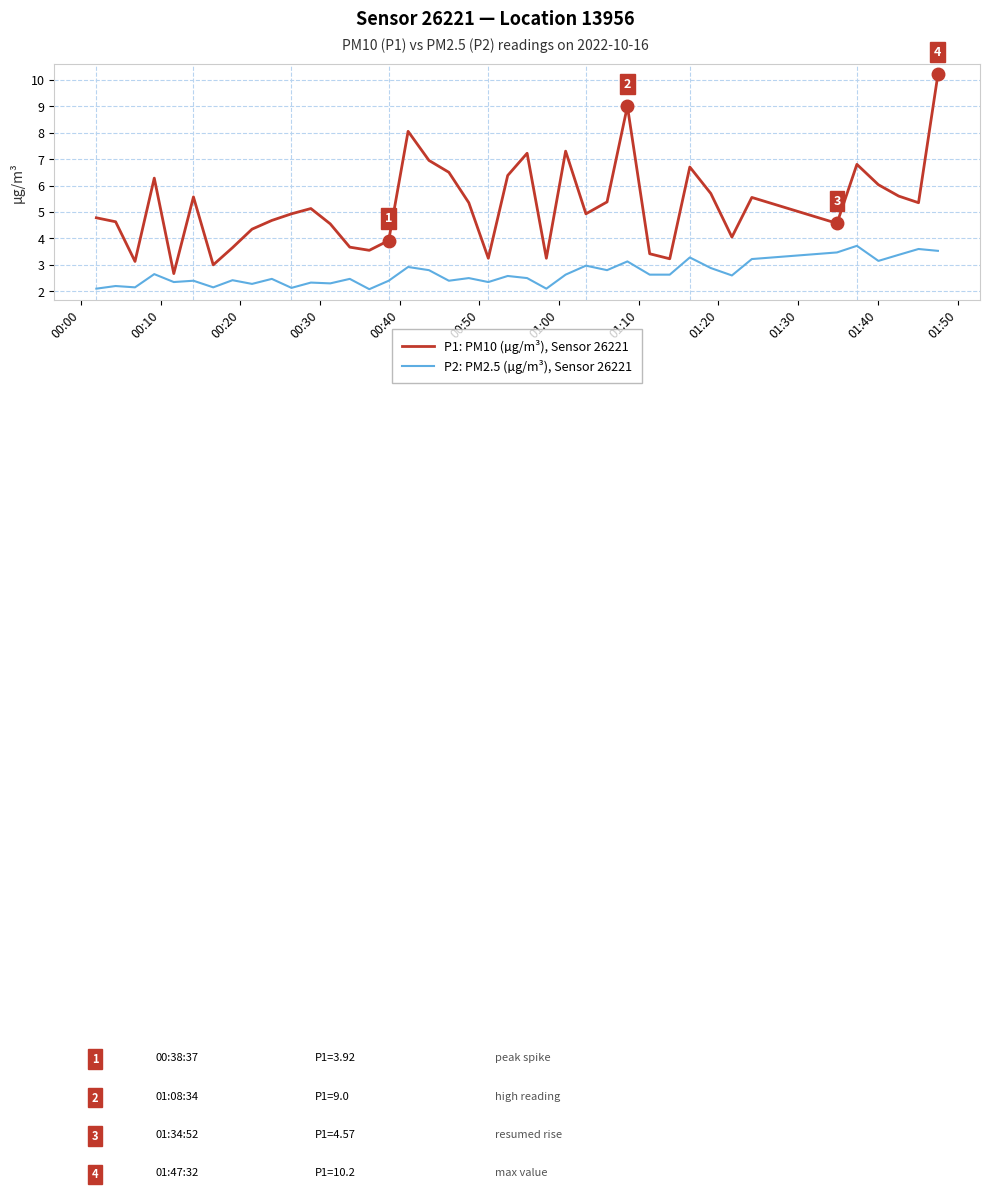

Which series has the largest total across all categories?

P1: PM10 (µg/m³), Sensor 26221